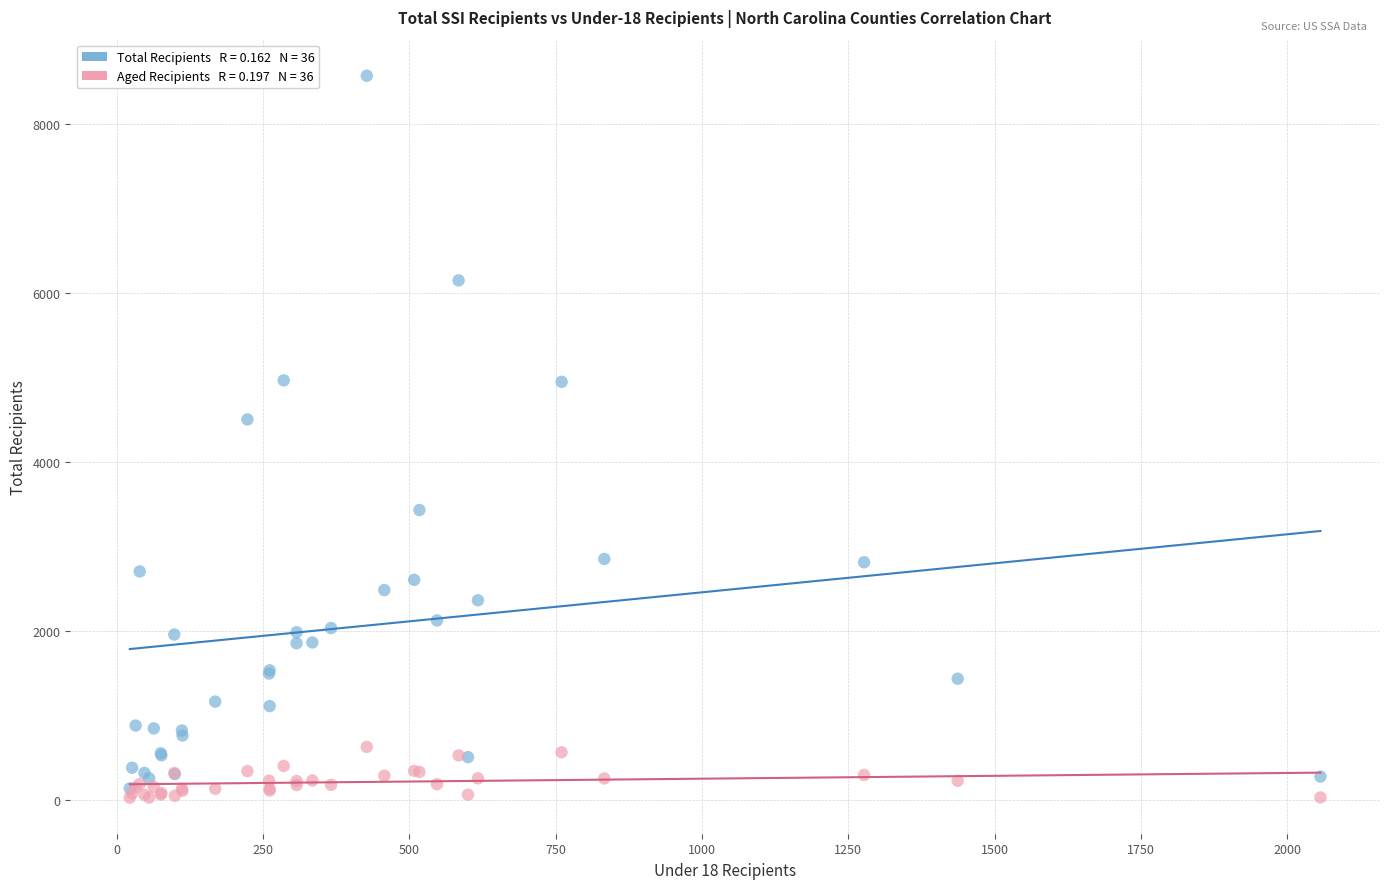

Across all series, what Y value is closest to 4299?

4504